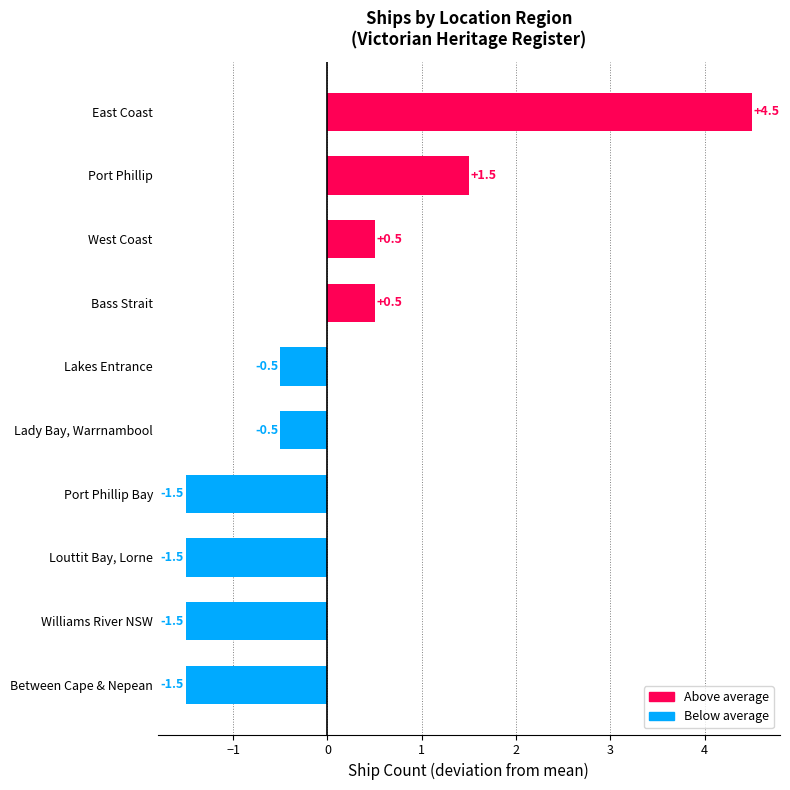

What is the greatest value displayed?

4.5